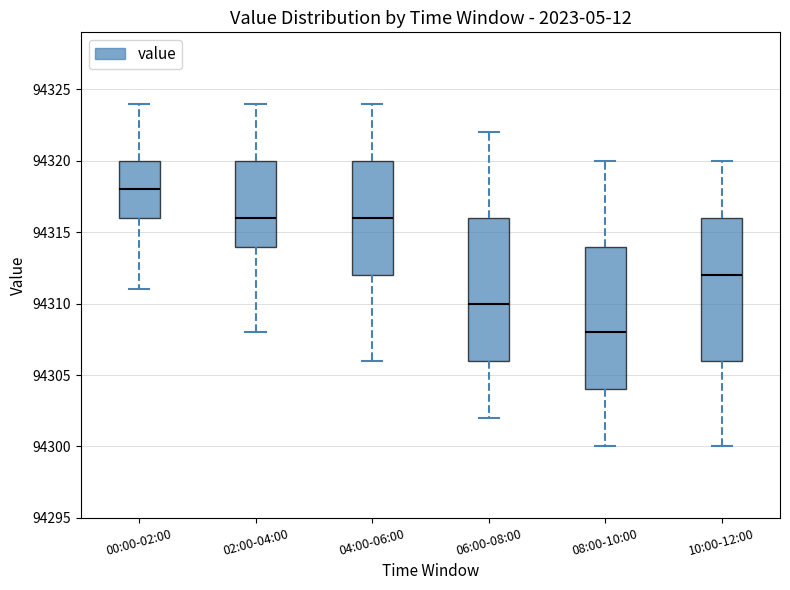

Reading left to right, read every box against the y-axis: the position of its median line, the range the box covers, and the ends of its whiskers. The values are not printed on the chart, so give them approximately, as read against the axis.

00:00-02:00: median 94318, box 94316 to 94320, whiskers 94311 to 94324
02:00-04:00: median 94316, box 94314 to 94320, whiskers 94308 to 94324
04:00-06:00: median 94316, box 94312 to 94320, whiskers 94306 to 94324
06:00-08:00: median 94310, box 94306 to 94316, whiskers 94302 to 94322
08:00-10:00: median 94308, box 94304 to 94314, whiskers 94300 to 94320
10:00-12:00: median 94312, box 94306 to 94316, whiskers 94300 to 94320